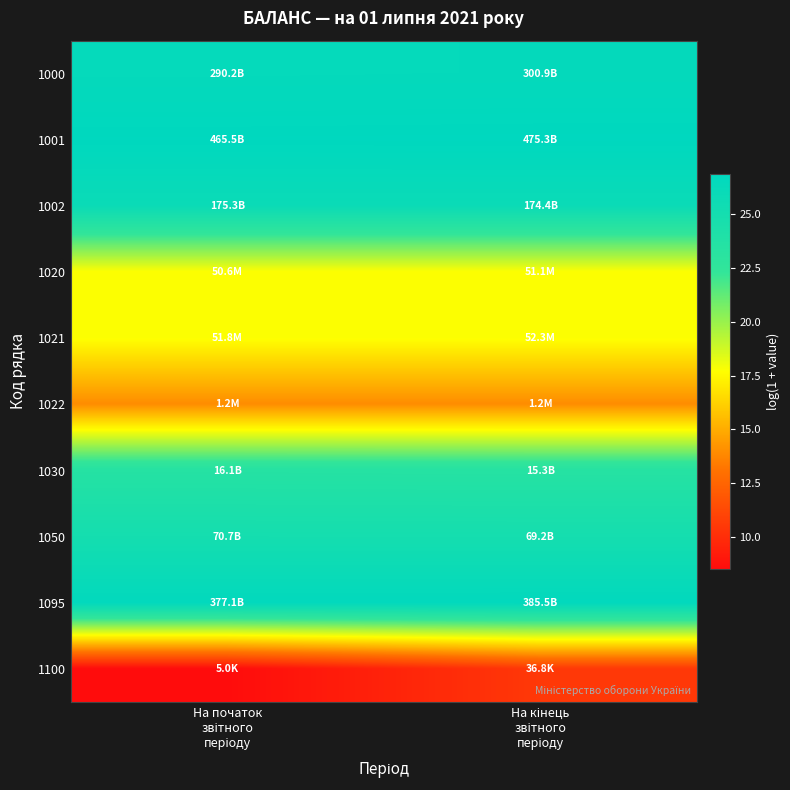

What is the greatest value displayed?

26.9